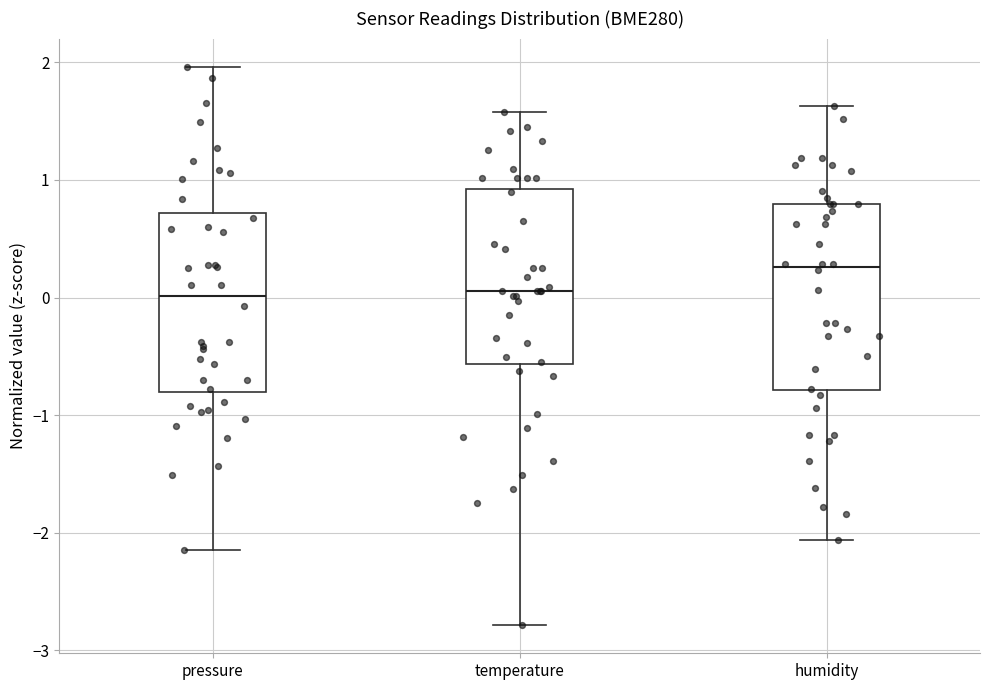

Where does the median line of the box for humidity sit on the y-axis? The values are not printed on the chart, so give them approximately, as read against the axis.

0.3